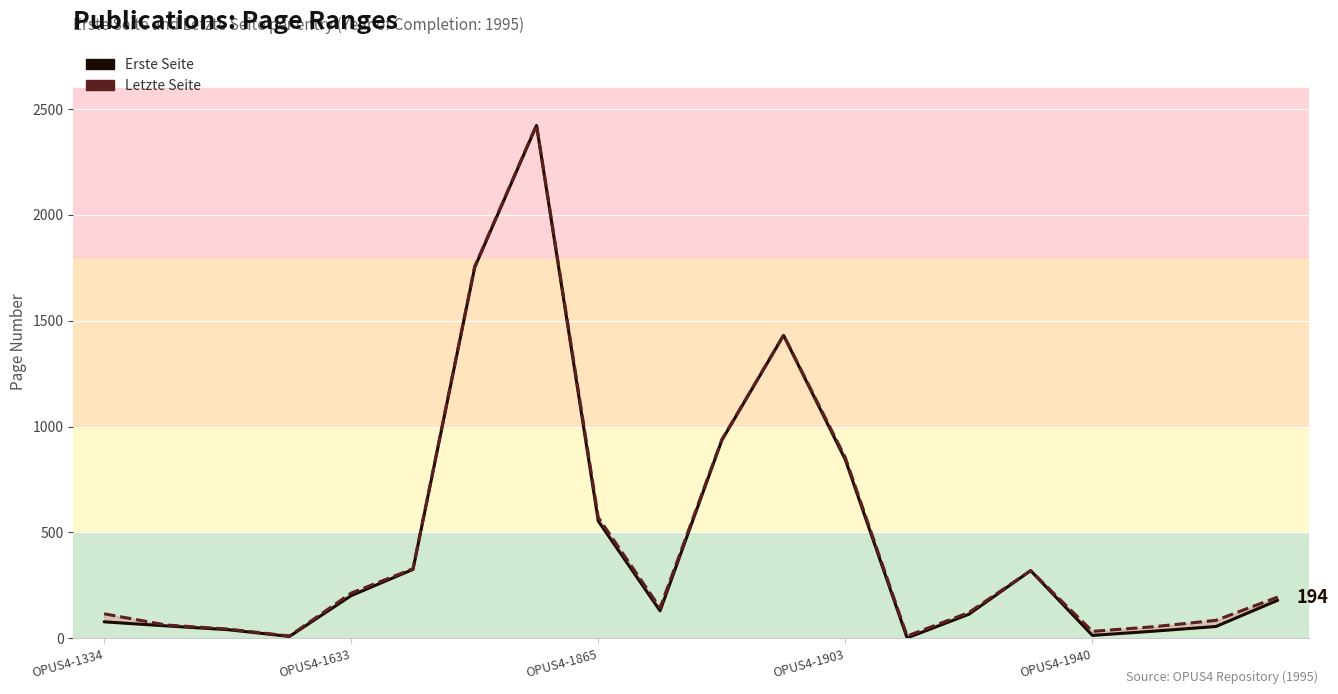

List the series in order of their overall mean, highest first.

Letzte Seite, Erste Seite